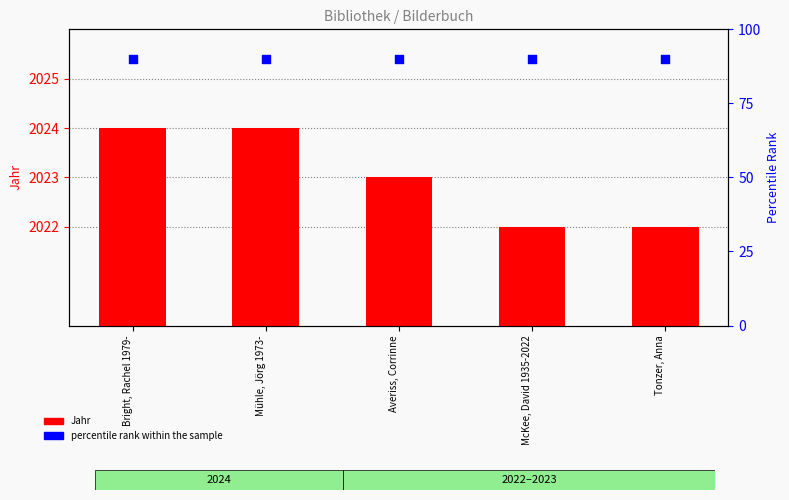

Is the value of percentile rank within the sample at Bright, Rachel 1979- greater than the value of Jahr at Bright, Rachel 1979-?

No